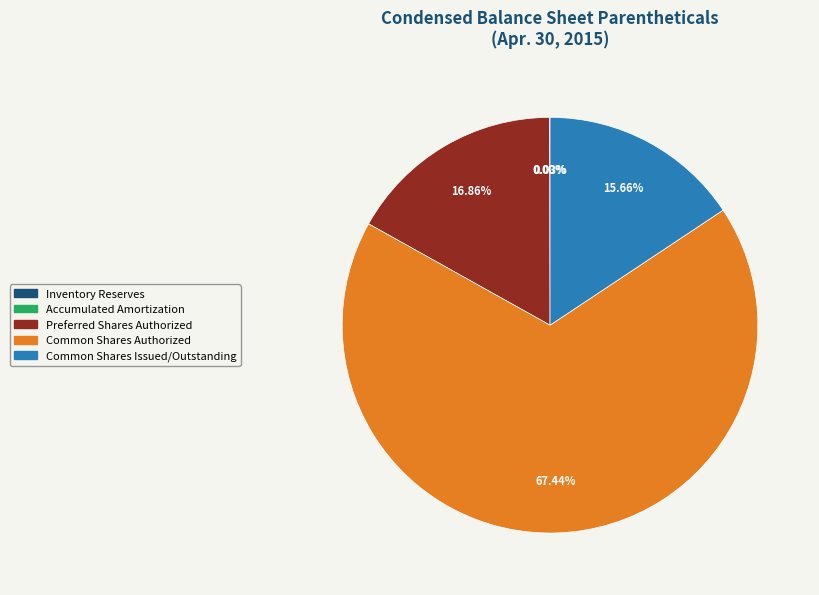

What is the majority slice?

Common Shares Authorized